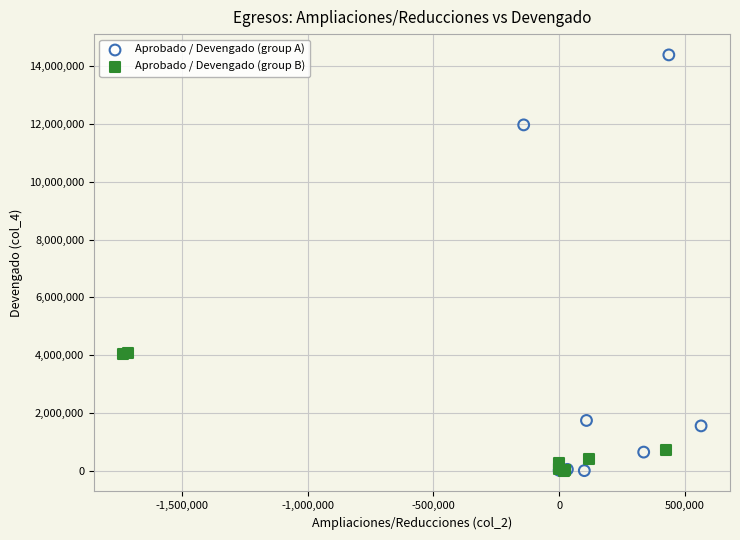

Which series has the largest Y range (max minus min)?

Aprobado / Devengado (group A)